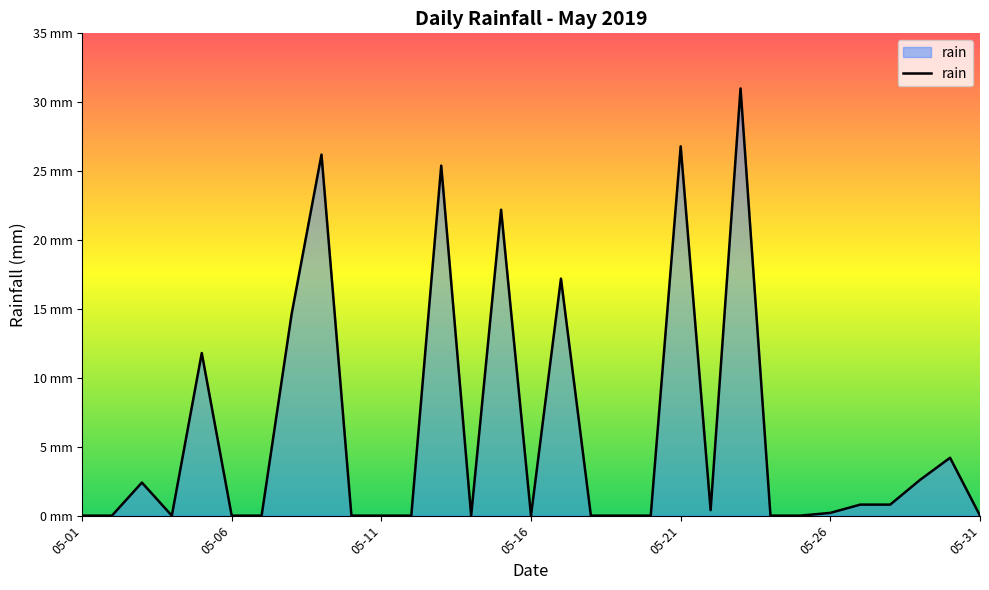

Is this an area chart (filled region under the line)?

Yes